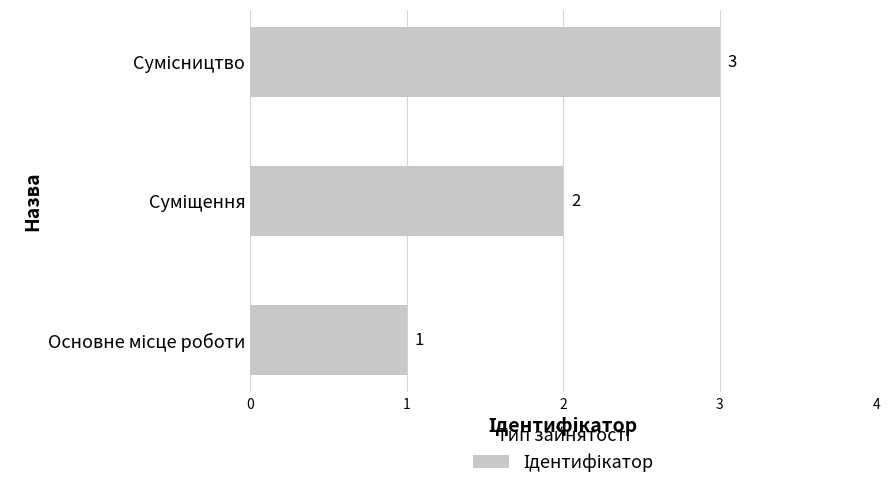

Does the chart contain stacked bars?

No